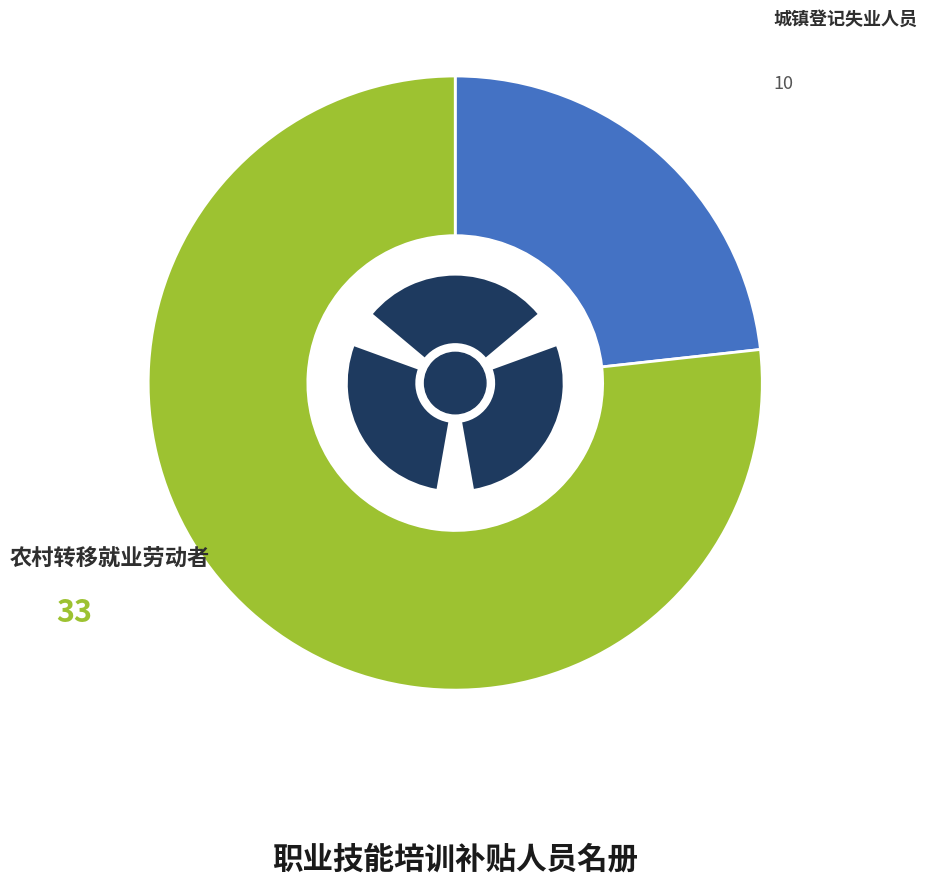

Is it true that 农村转移就业劳动者 is 77% of the pie?

True